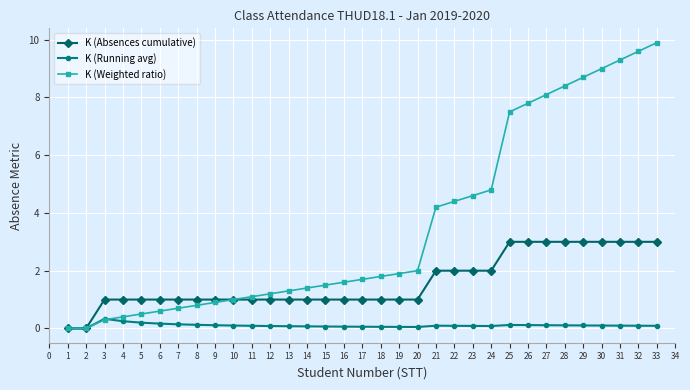

Is the value of K (Weighted ratio) at 32 greater than the value of K (Absences cumulative) at 9?

Yes